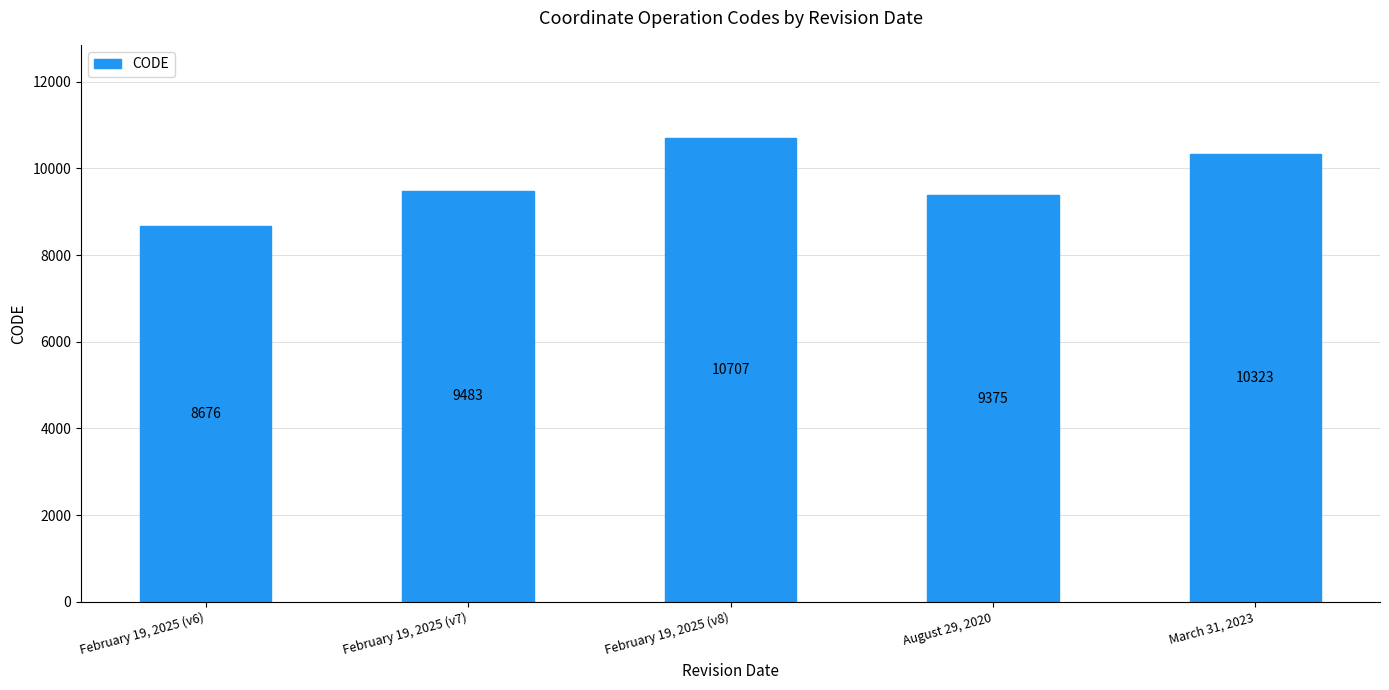

Rank the categories by value from highest to lowest.

February 19, 2025 (v8), March 31, 2023, February 19, 2025 (v7), August 29, 2020, February 19, 2025 (v6)